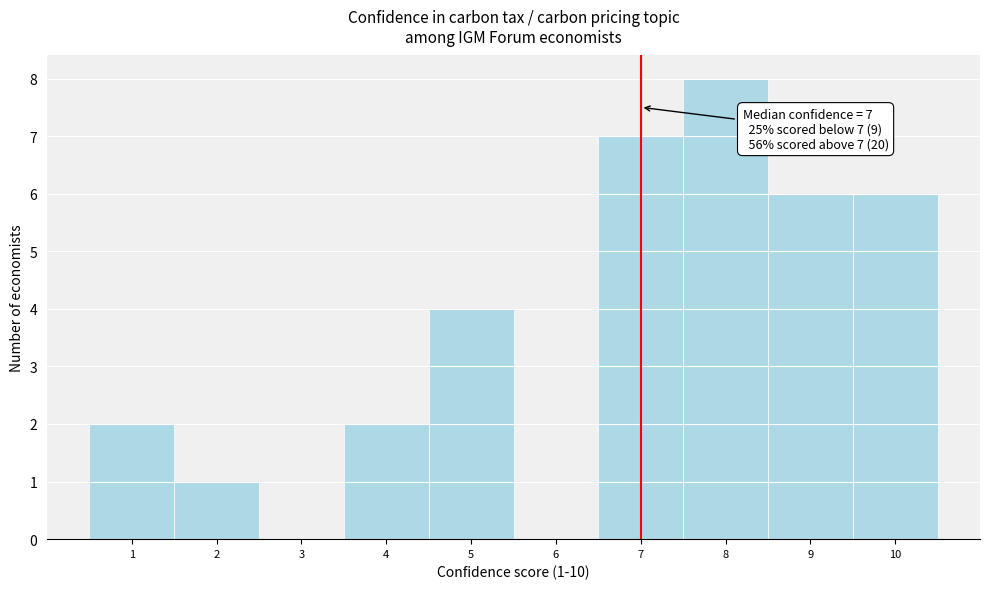

Over which range of the x-axis is the bar tallest?

7.5 to 8.5